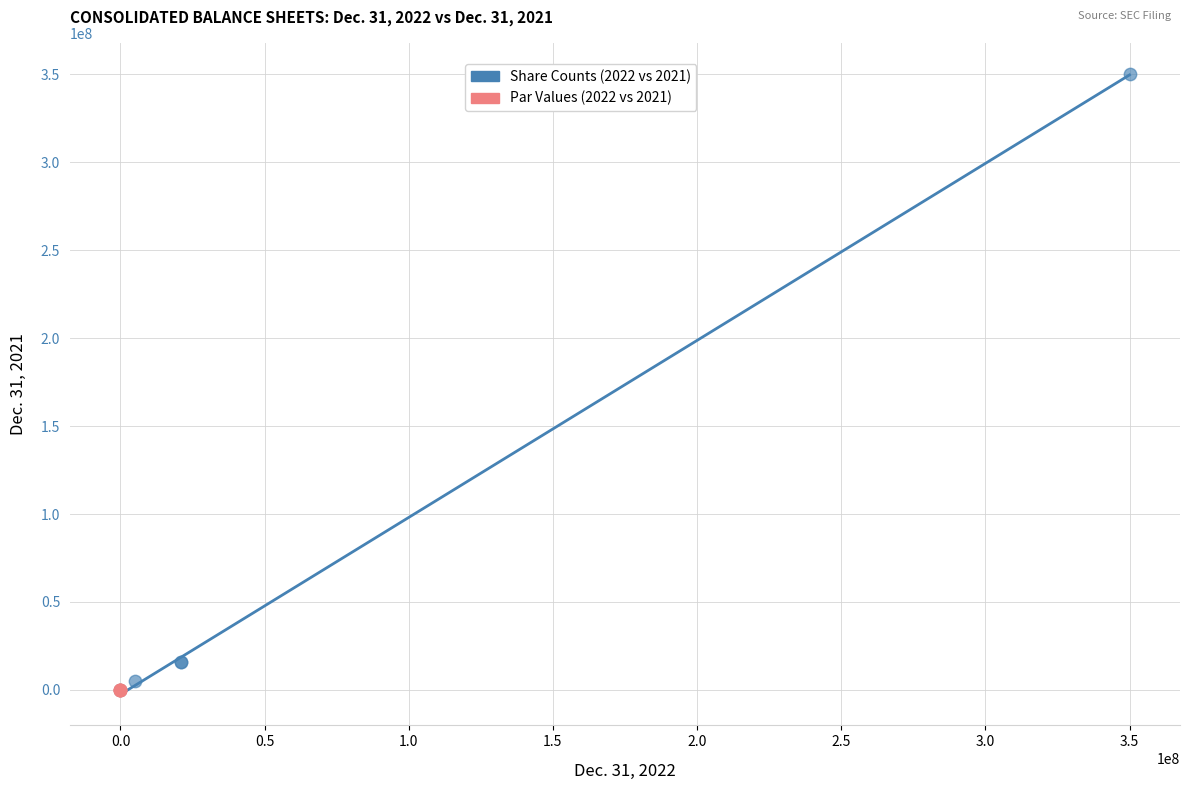

Which series contains the highest Y value?

Share Counts (2022 vs 2021)